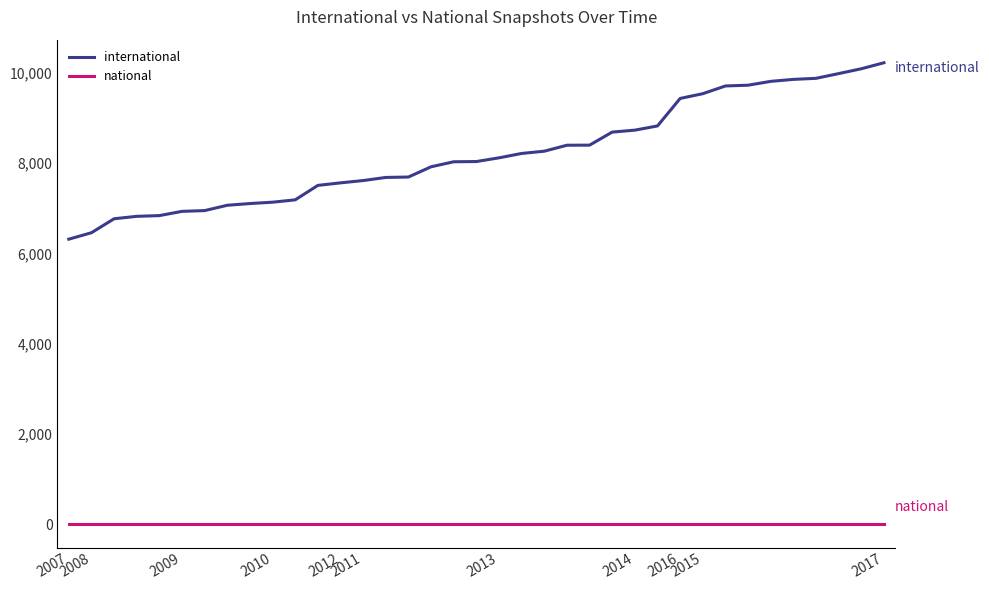

What is the maximum value shown in the chart?

10221